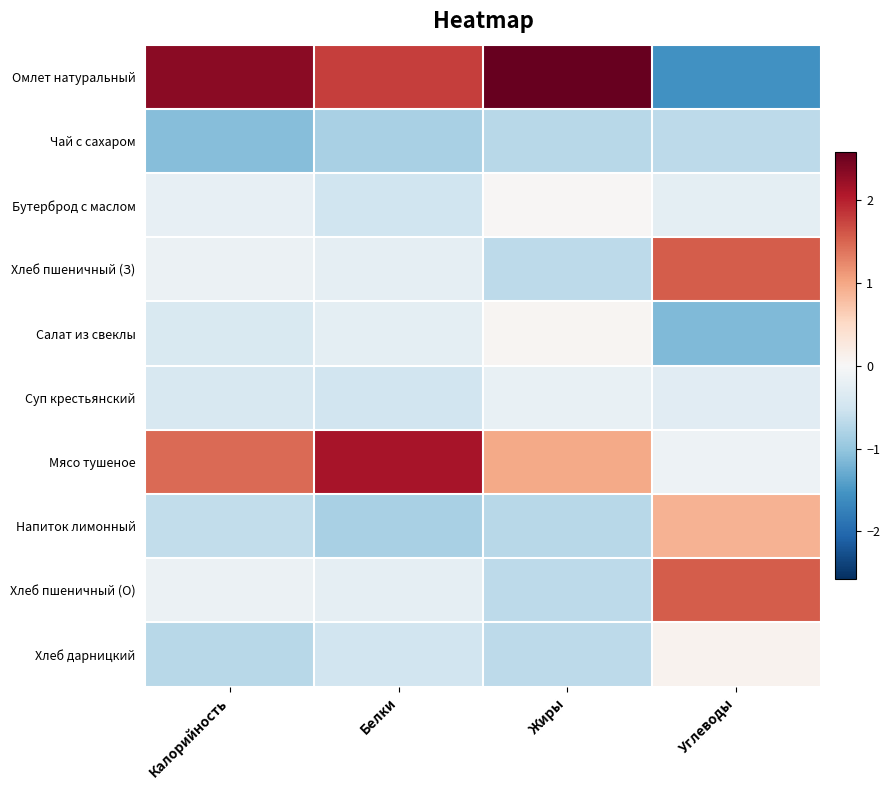

Between Белки and Жиры, which series saw the biggest shift?

Мясо тушеное